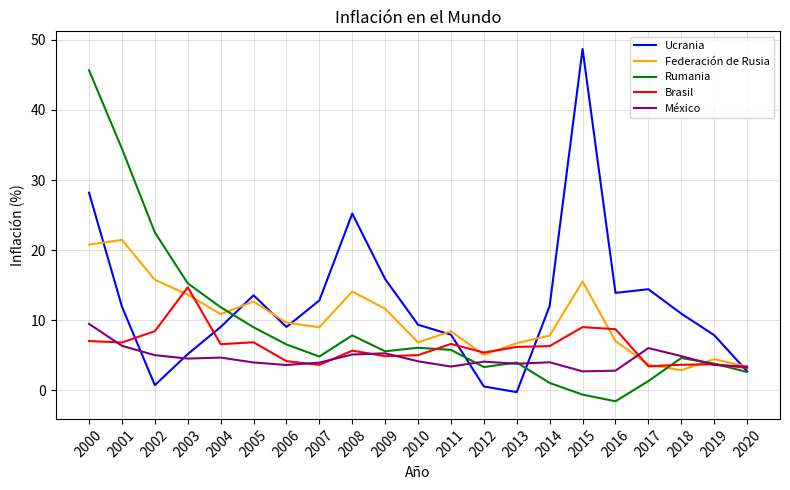

How many positive values does the Rumania series have?

19